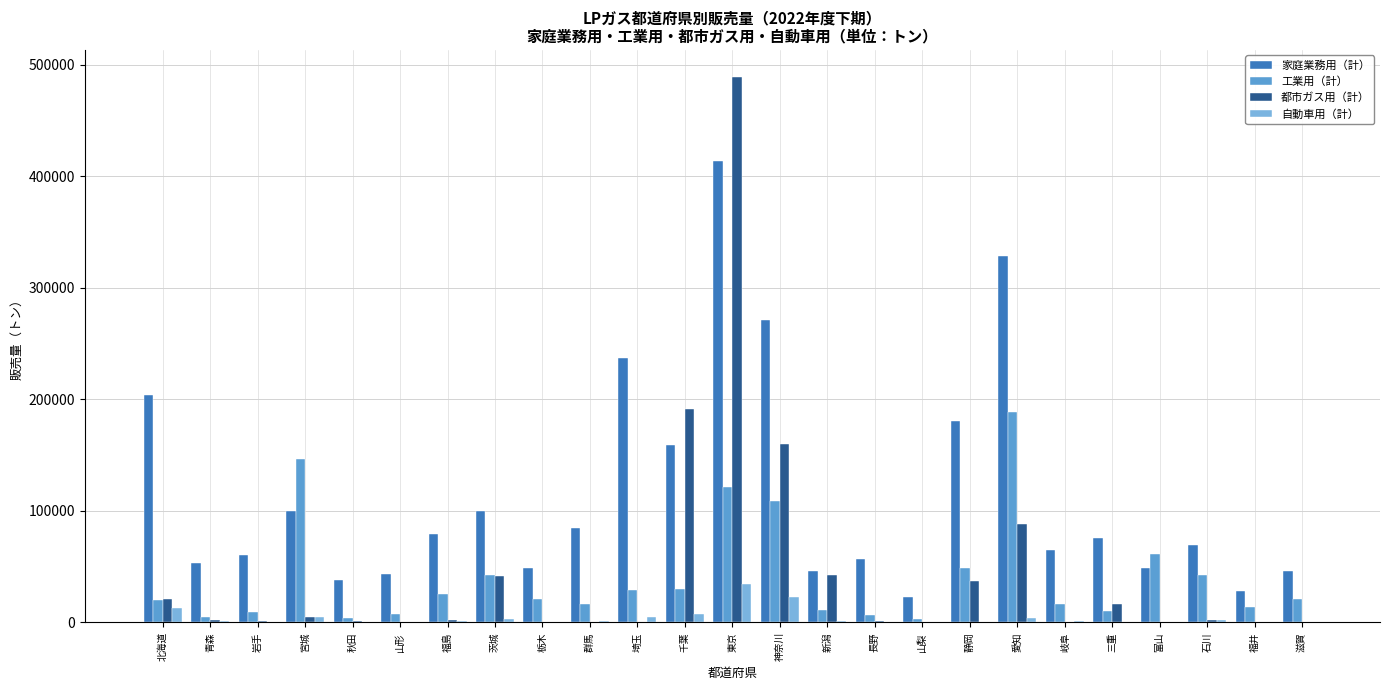

What is the sum of all 家庭業務用（計） values?

2862995